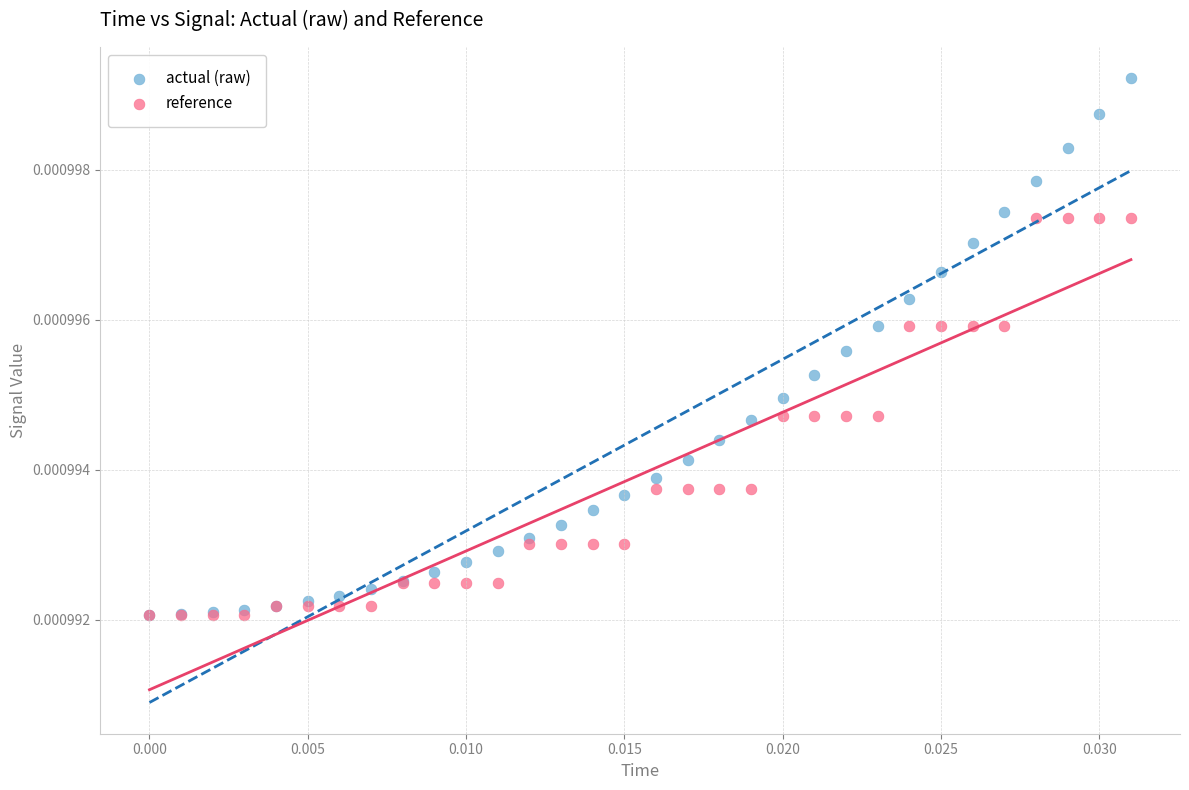

Which series has the largest Y range (max minus min)?

actual (raw)